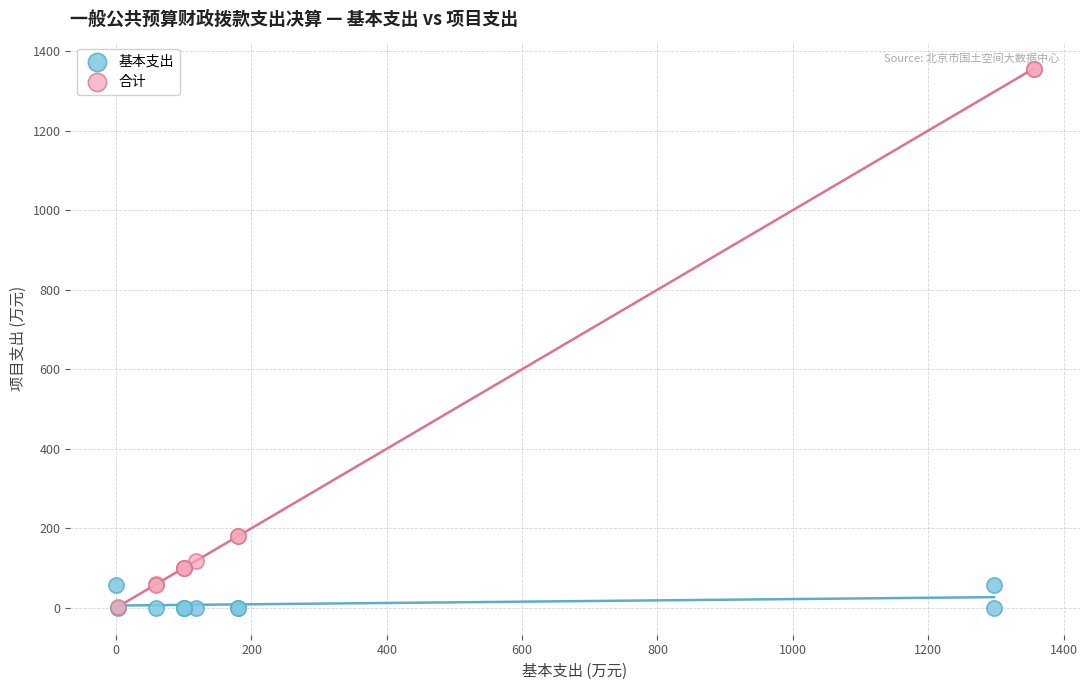

Which series has the largest Y range (max minus min)?

合计